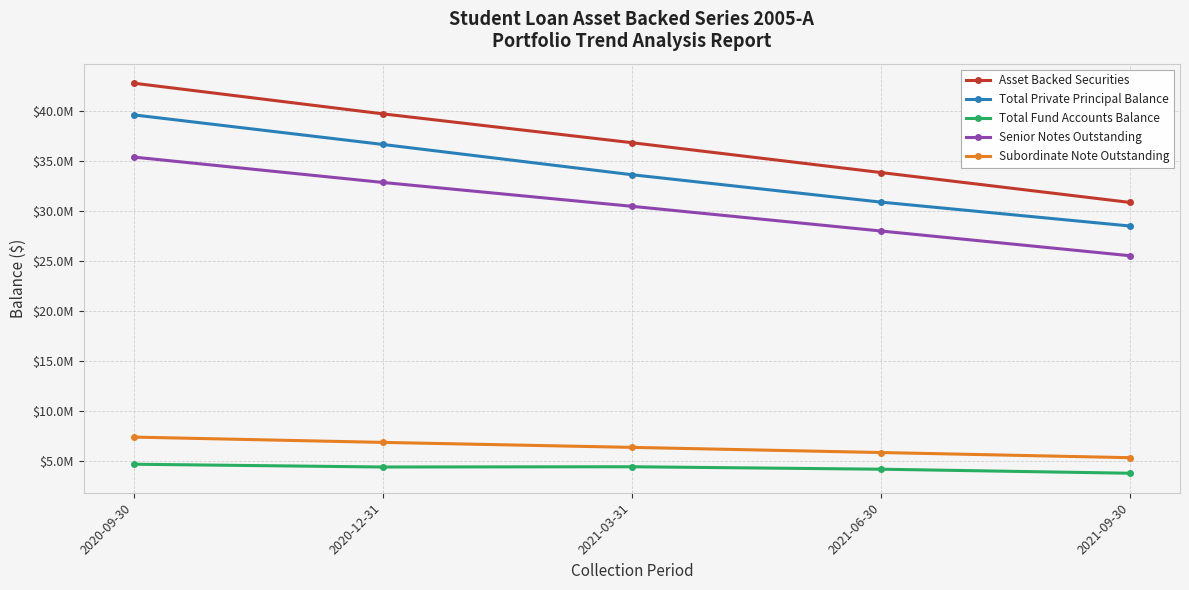

What is the sum of all Total Private Principal Balance values?

169234314.1